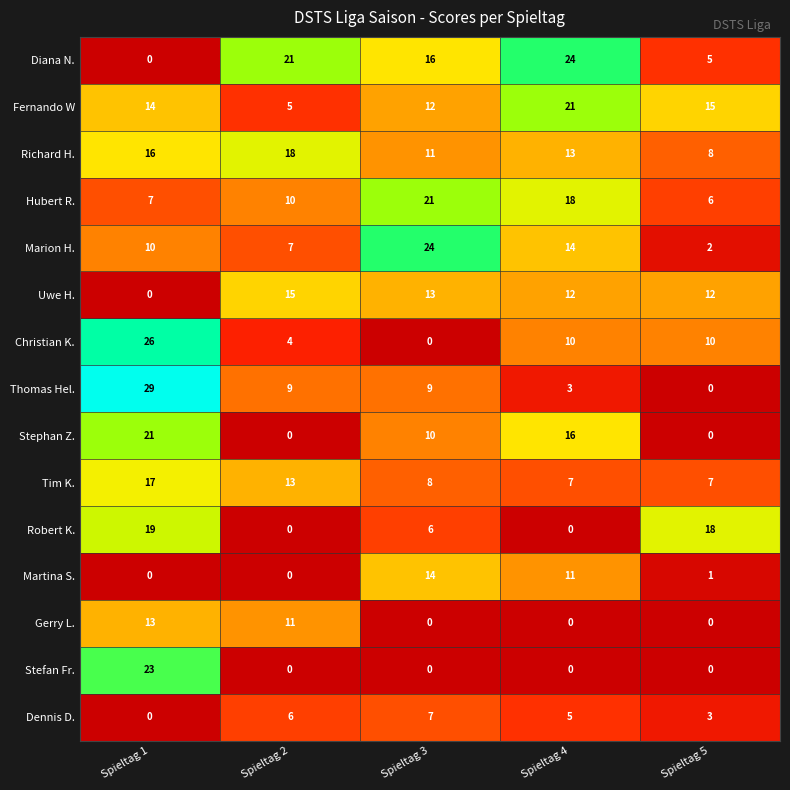

How many data points does each series have?

5